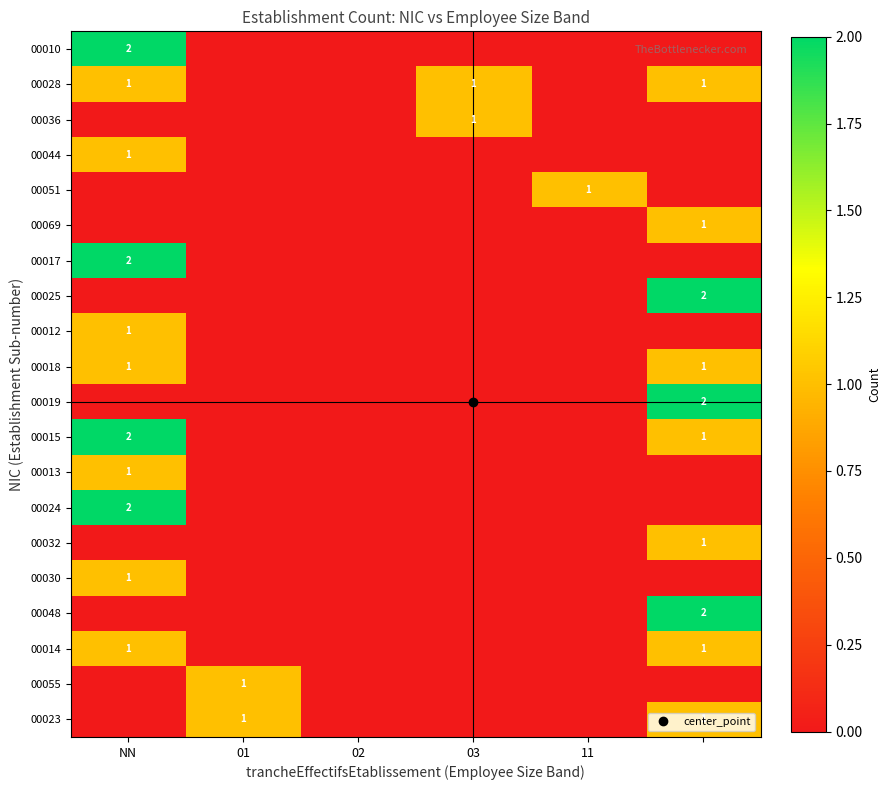

What is the difference between the maximum and minimum values in the 00024 series?

2